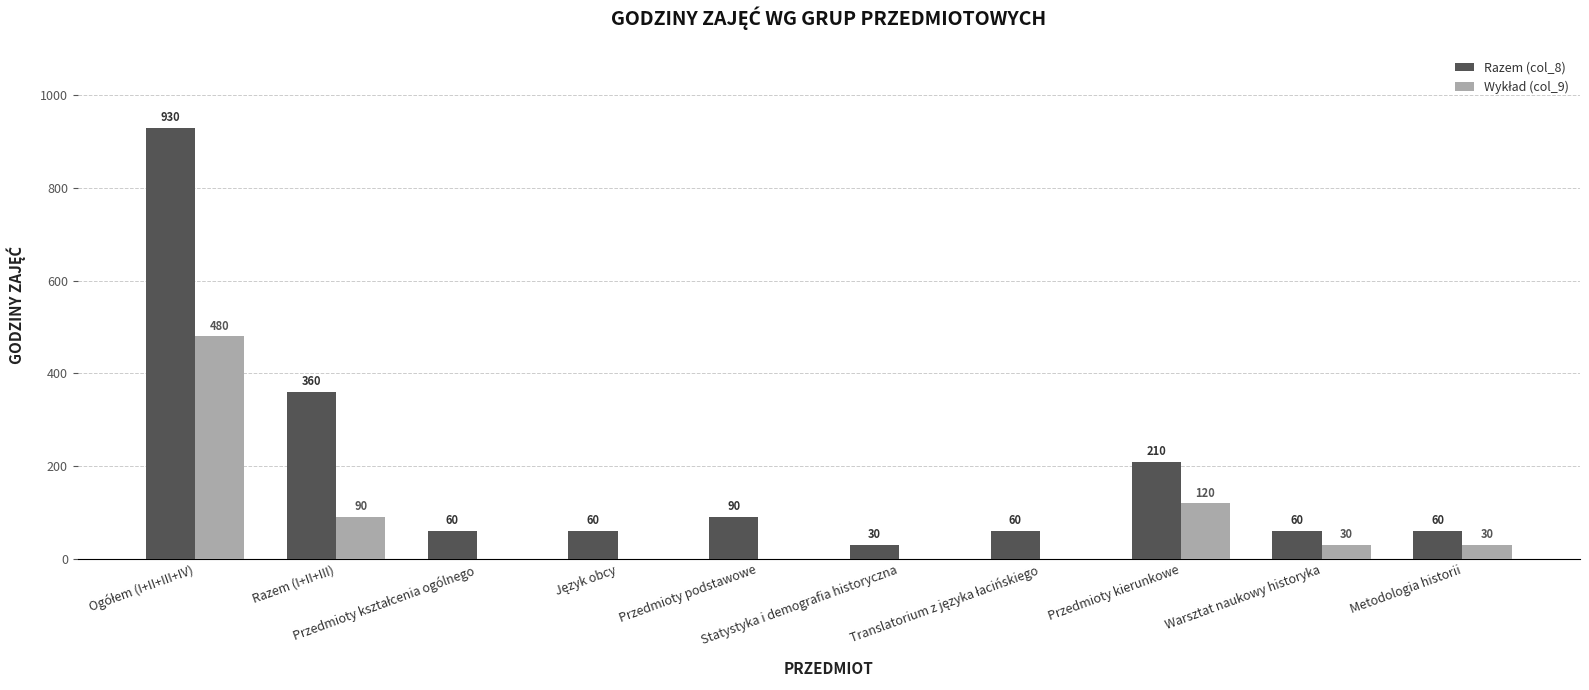

How many data points does each series have?

10